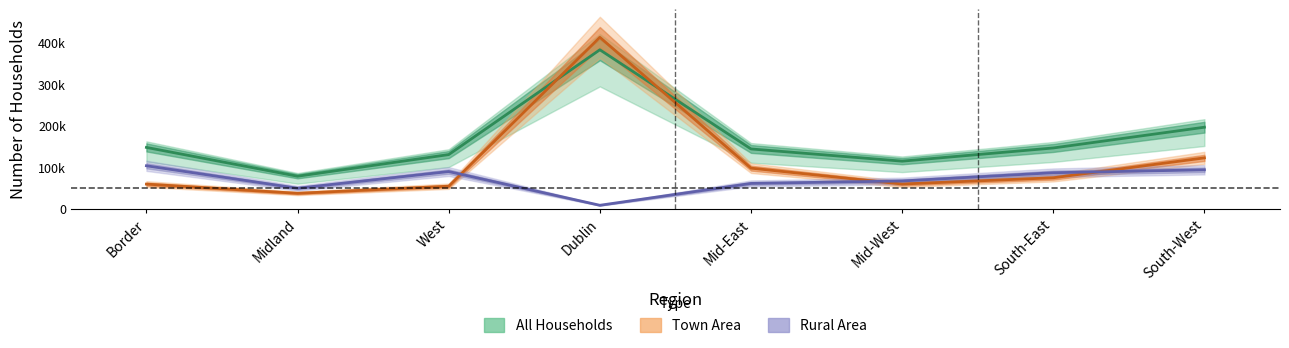

What is the label of the 8th point from the left?

South-West